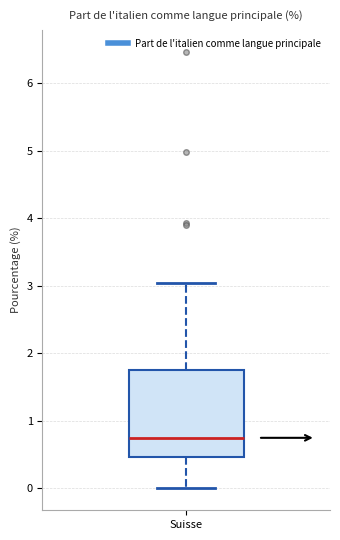

Read this box plot against the y-axis: the position of the median line, the range covered by the box, and the ends of both whiskers. The values are not printed on the chart, so give them approximately, as read against the axis.

median 0.7, box 0.5 to 1.8, whiskers 0.0 to 3.0